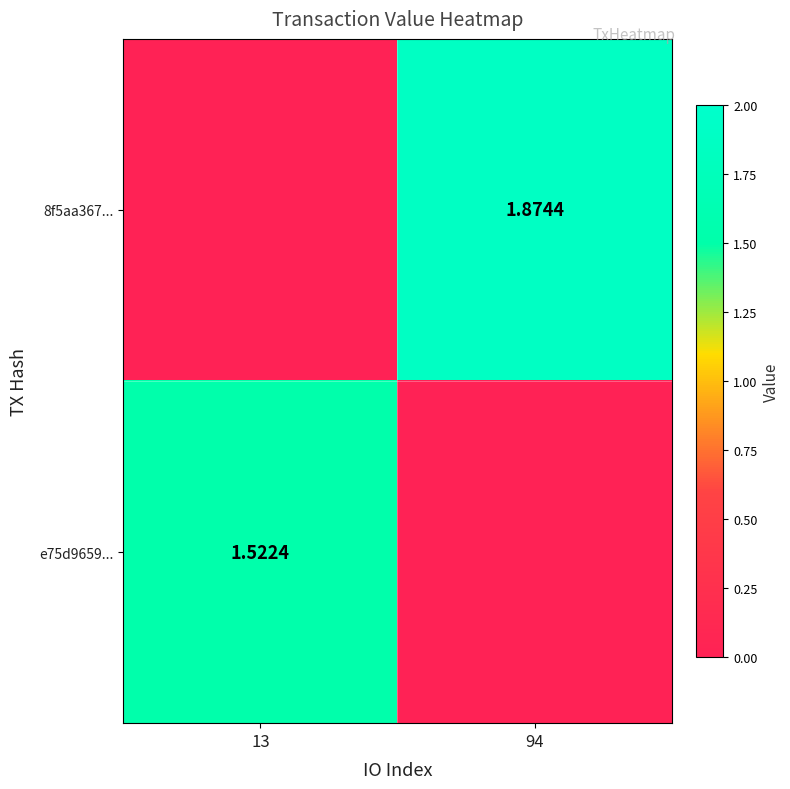

Is the value of 8f5aa367... at 94 greater than the value of e75d9659... at 13?

Yes